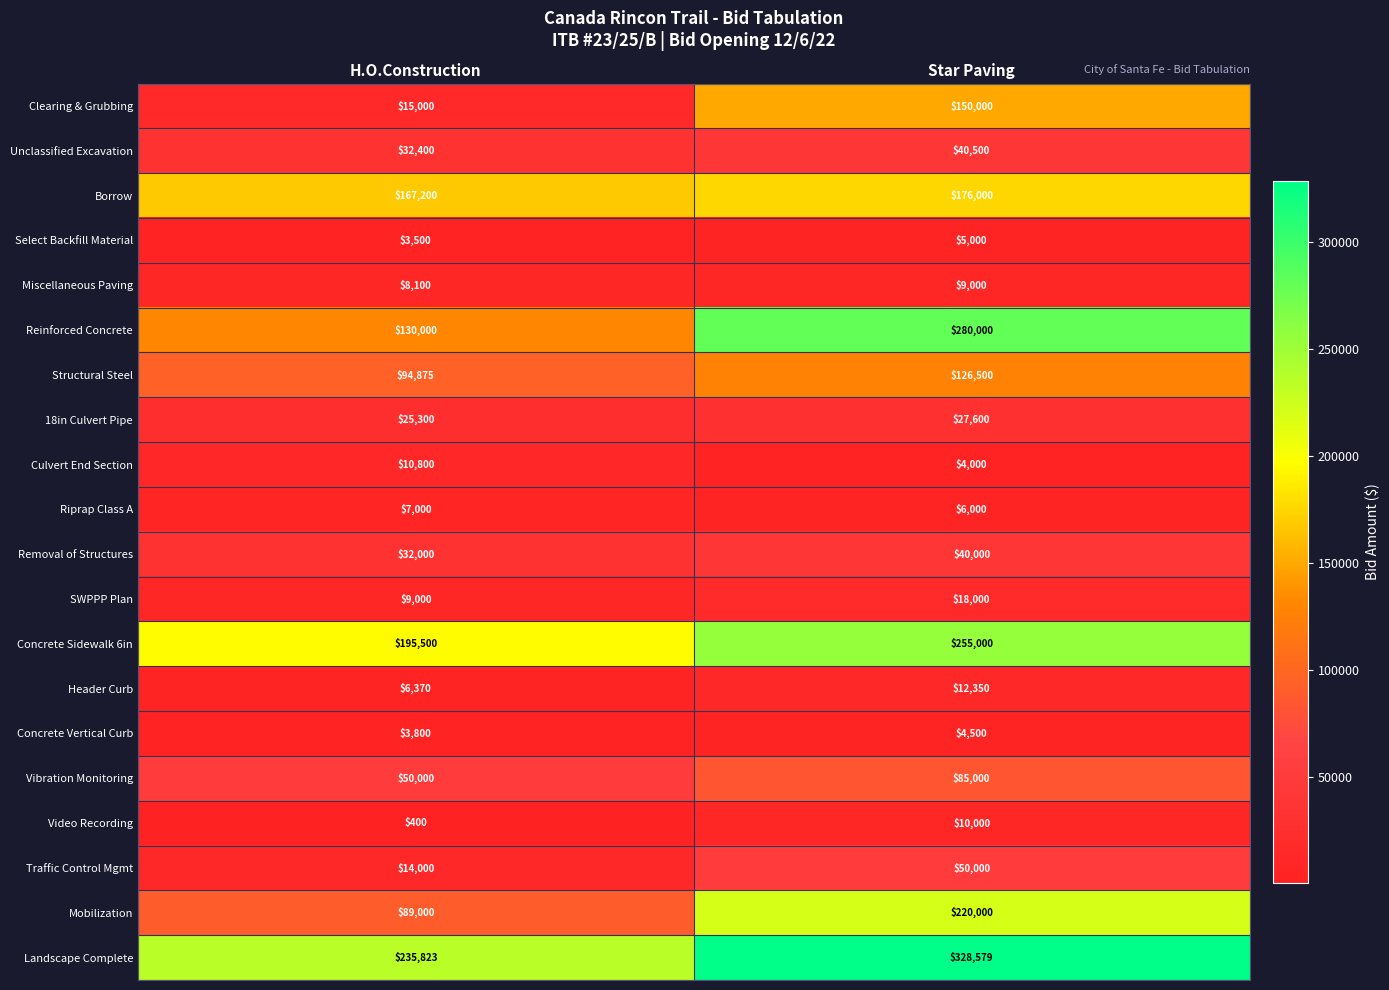

What is the spread (max minus min) of values at Star Paving?

324579